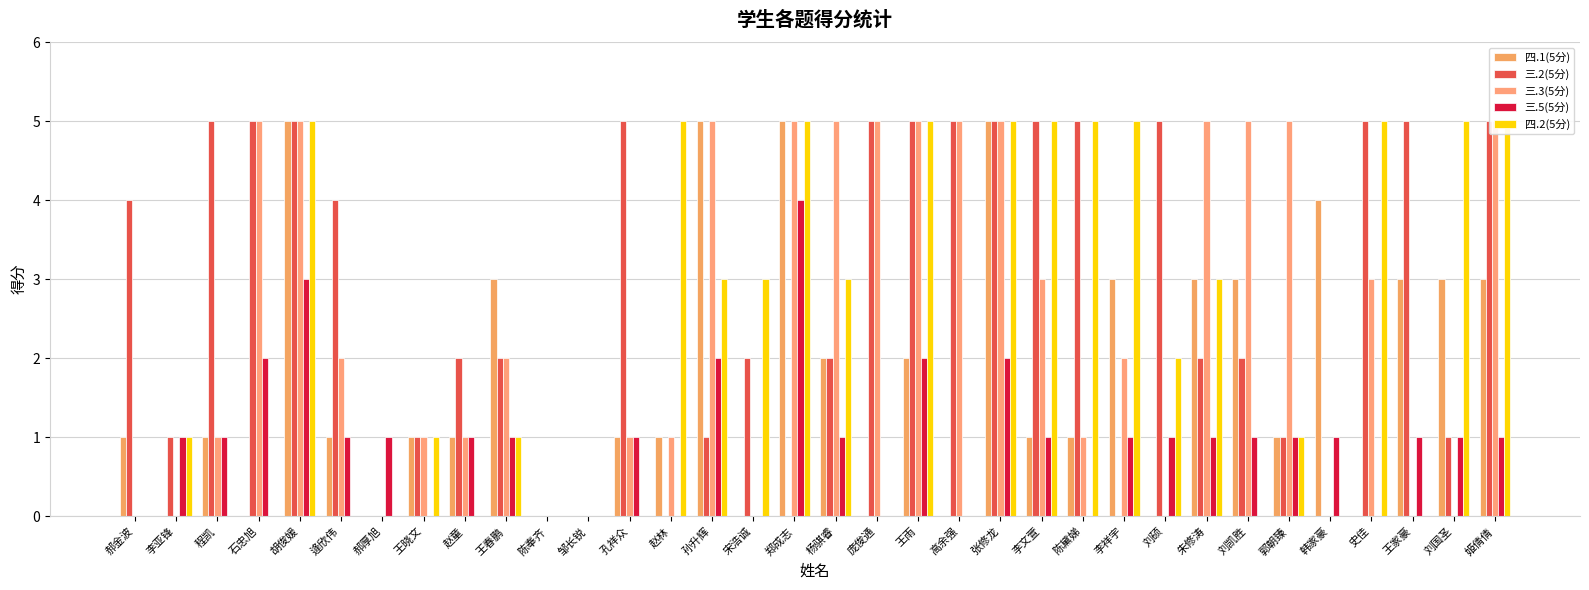

How many bars are there in each group?

5